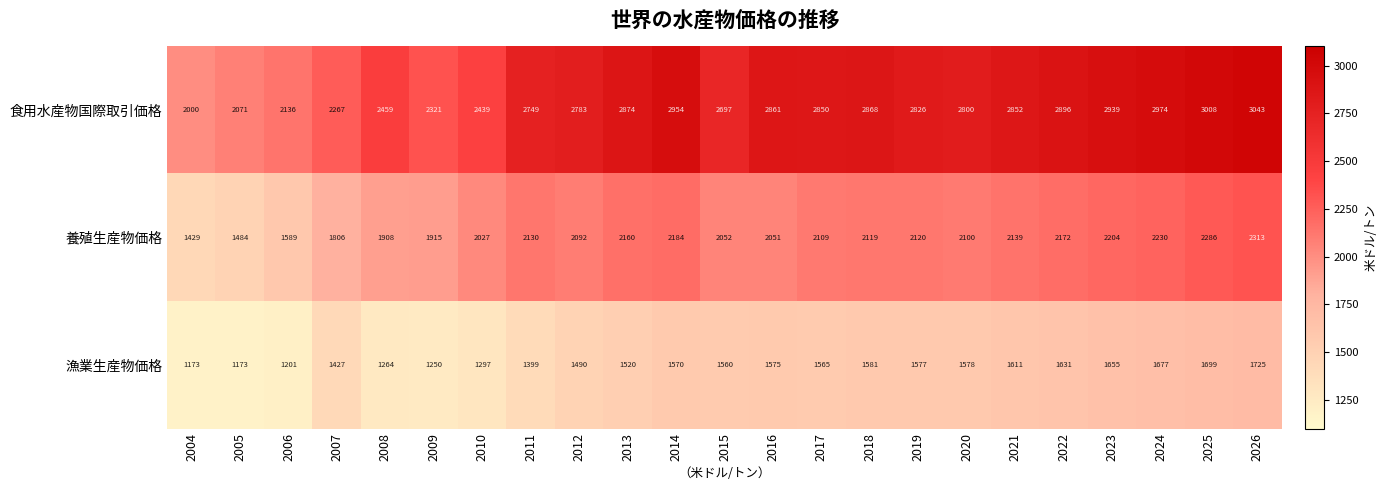

At which label does 食用水産物国際取引価格 first exceed 2826?

2013